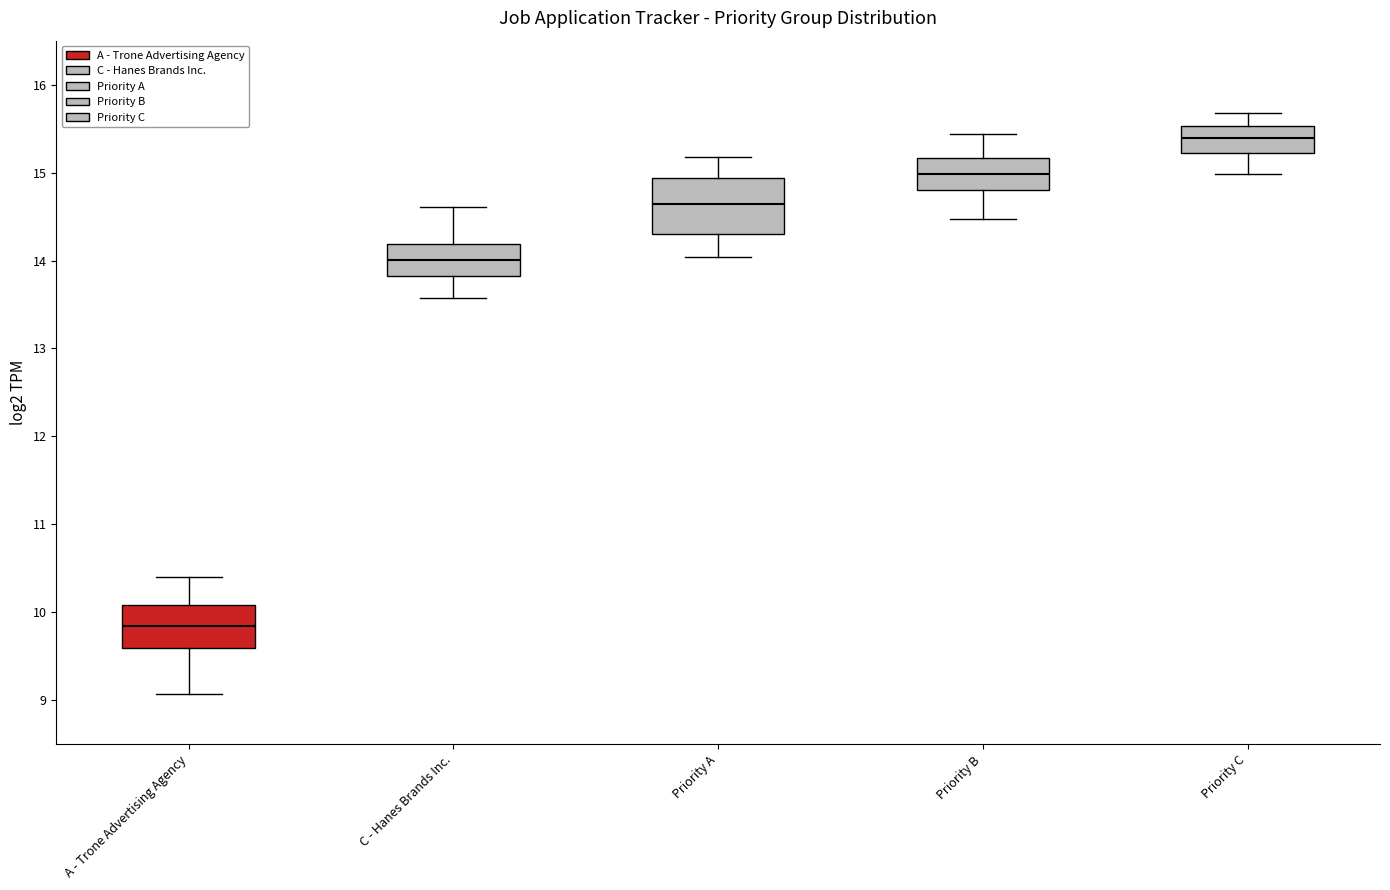

Which box is the tallest, from its lower edge to its upper edge?

Priority A